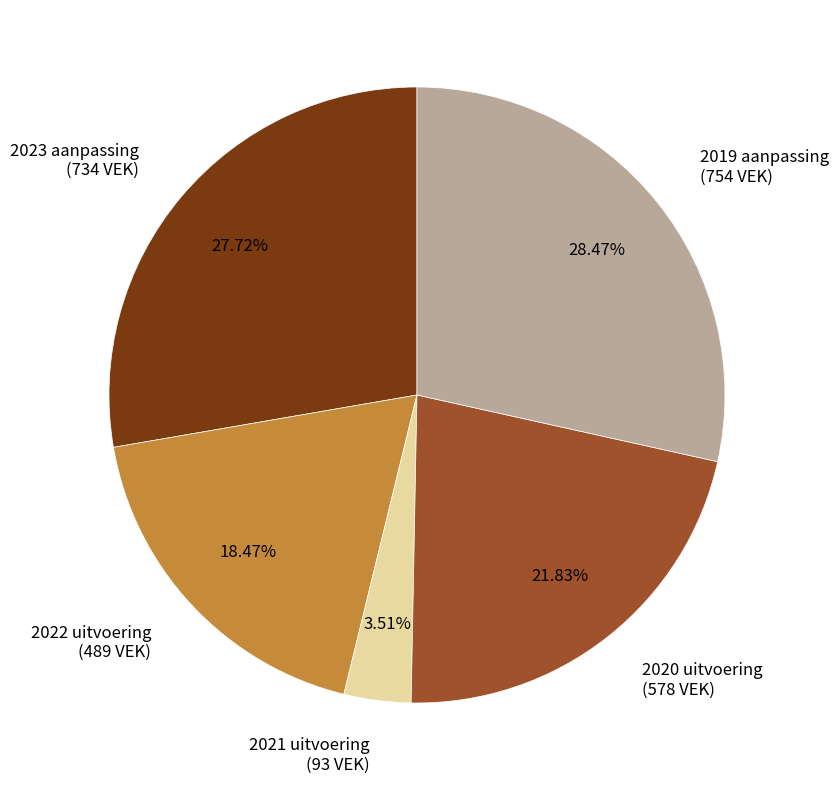

Do 2019 aanpassing (754 VEK) and 2021 uitvoering (93 VEK) together represent more than half of the pie?

No